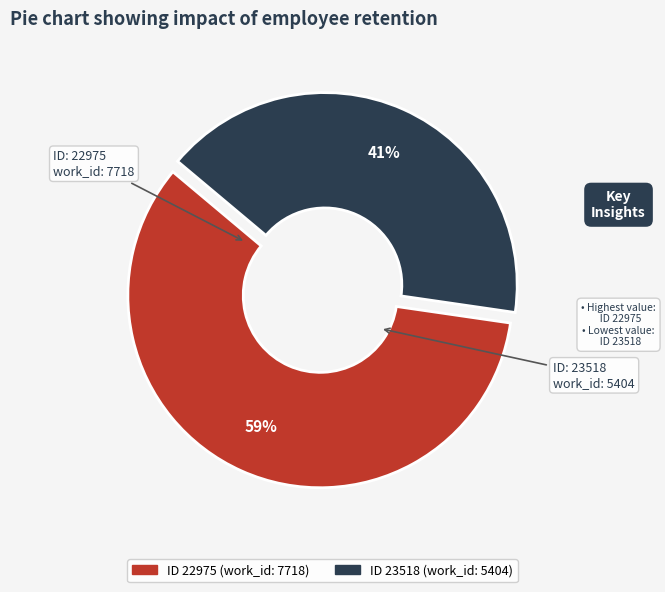

How many slices are in this pie chart?

2